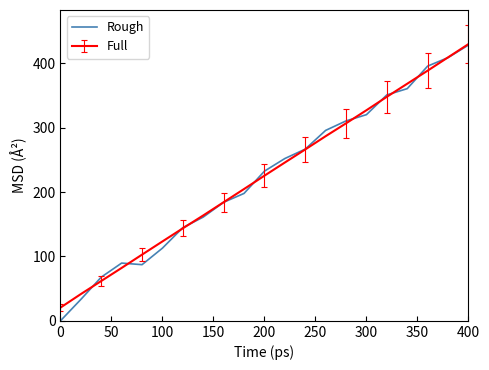

Which series has the widest spread of values?

Rough